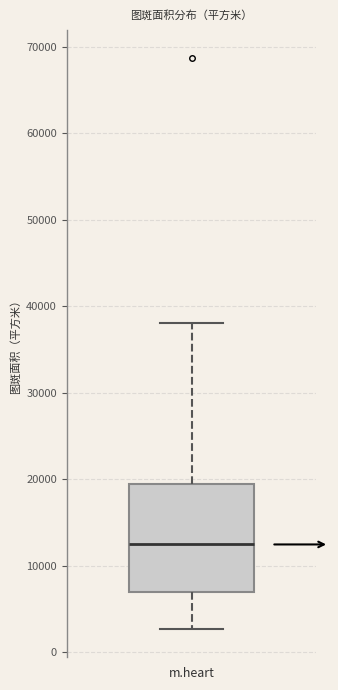

Where is the upper edge of the box for m.heart on the y-axis? The values are not printed on the chart, so give them approximately, as read against the axis.

19000